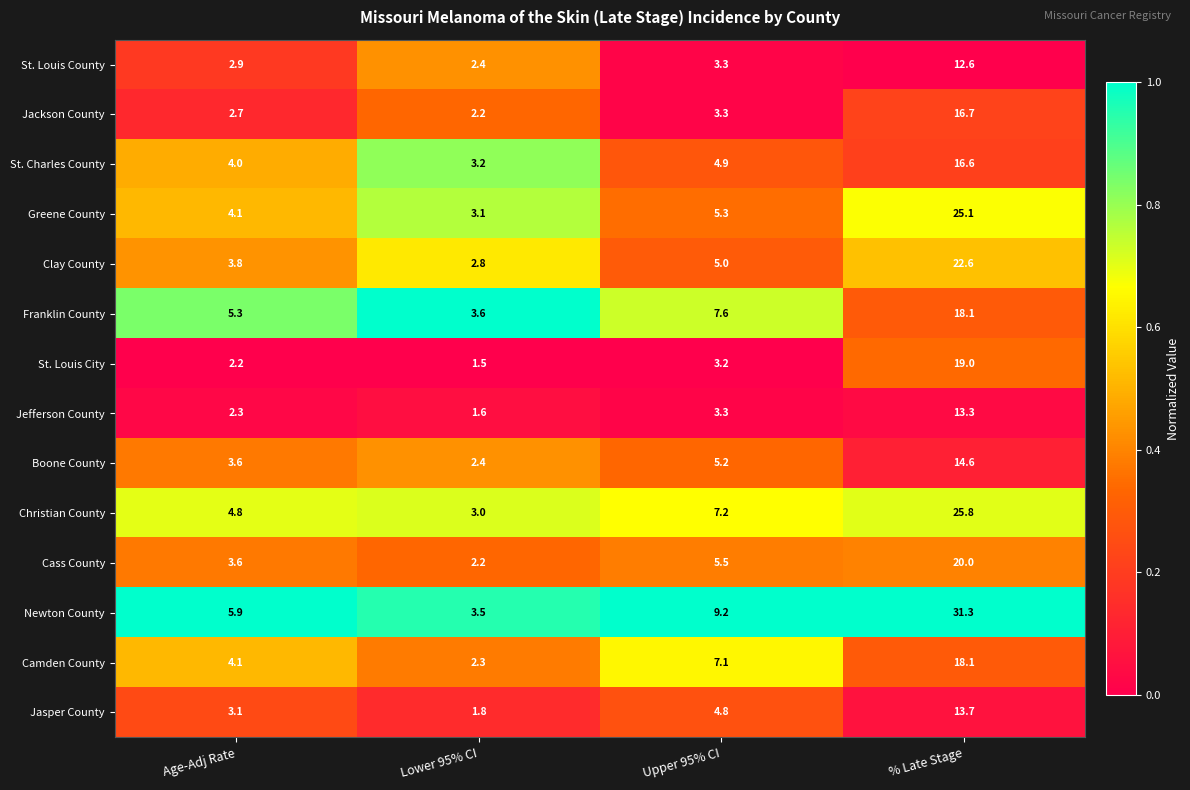

Where does the Franklin County series first go above 7?

Upper 95% CI